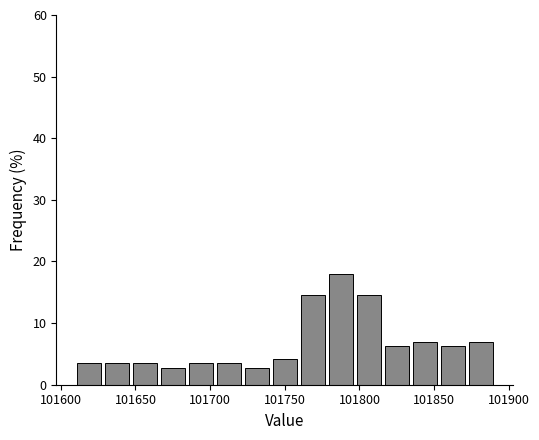

Read against the x-axis, roughly where is the centre of the tallest bar?

101790